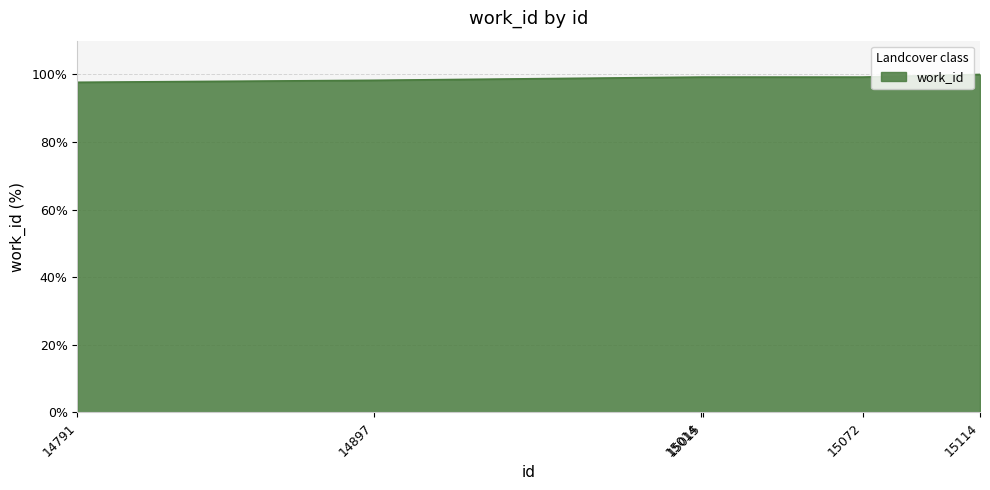

What is the sum of the values at 14791 and 15014?

196.9